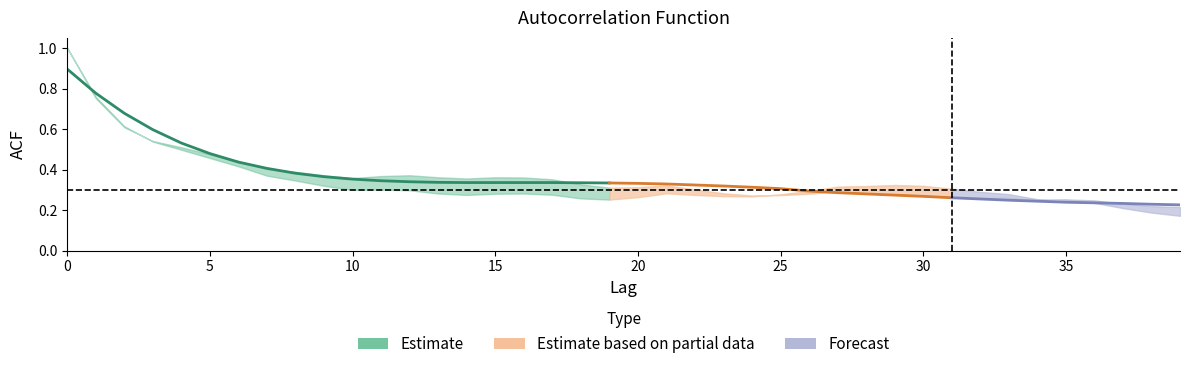

Does the chart have visible grid lines?

No